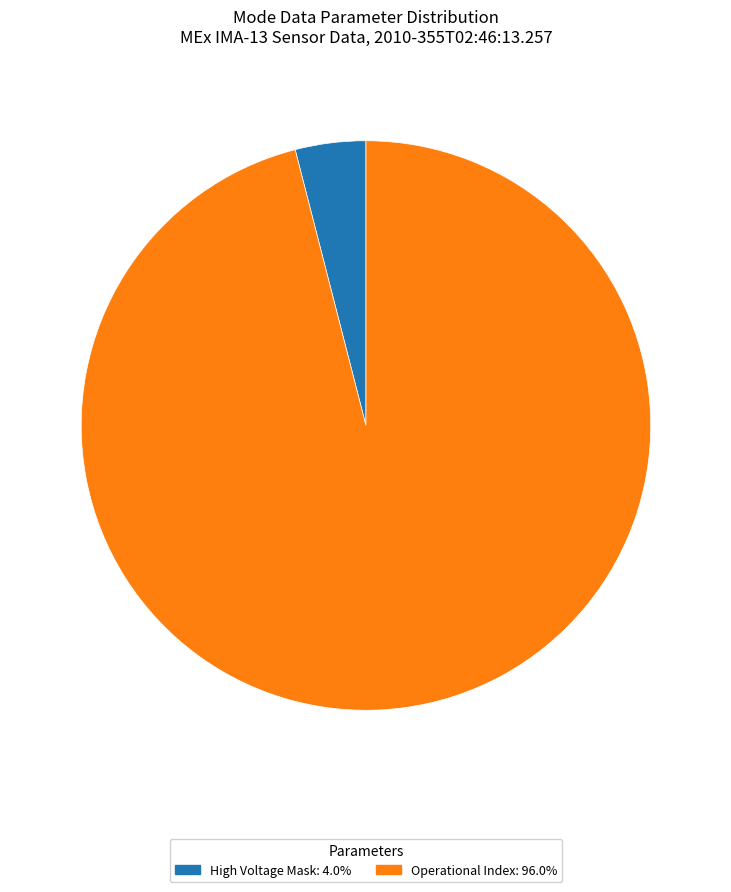

Does any single category account for the majority?

Yes